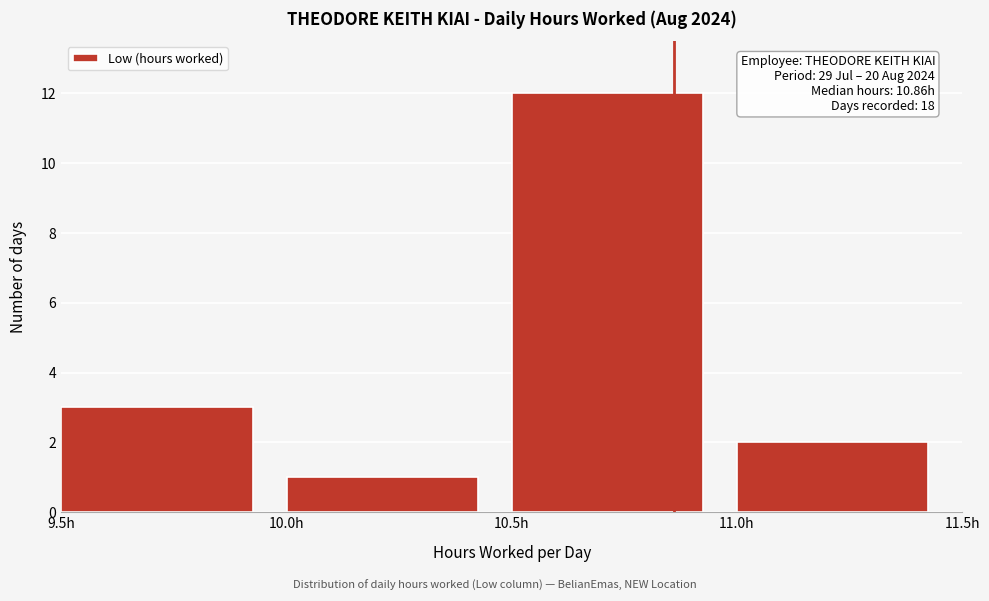

Over which range of the x-axis is the bar tallest?

10.5 to 11.0